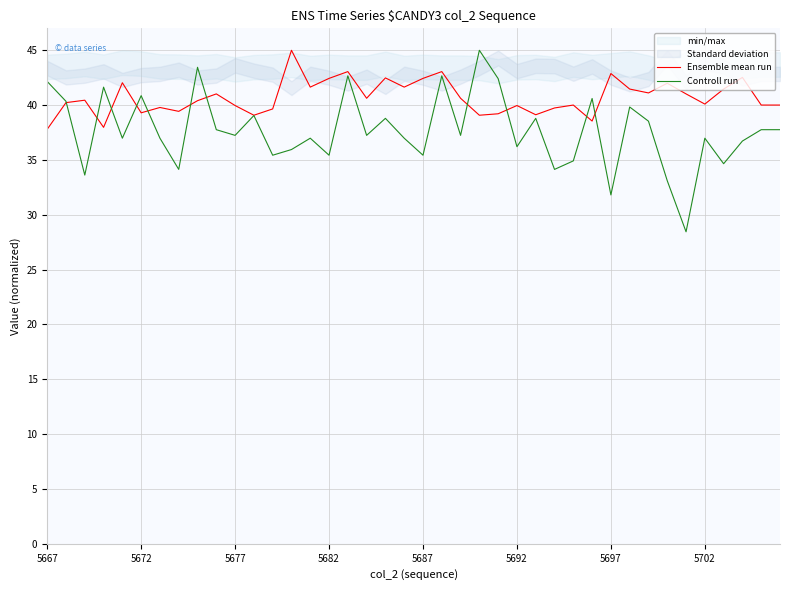

What is the value of the Ensemble mean run point at the 30th from the left?

38.5